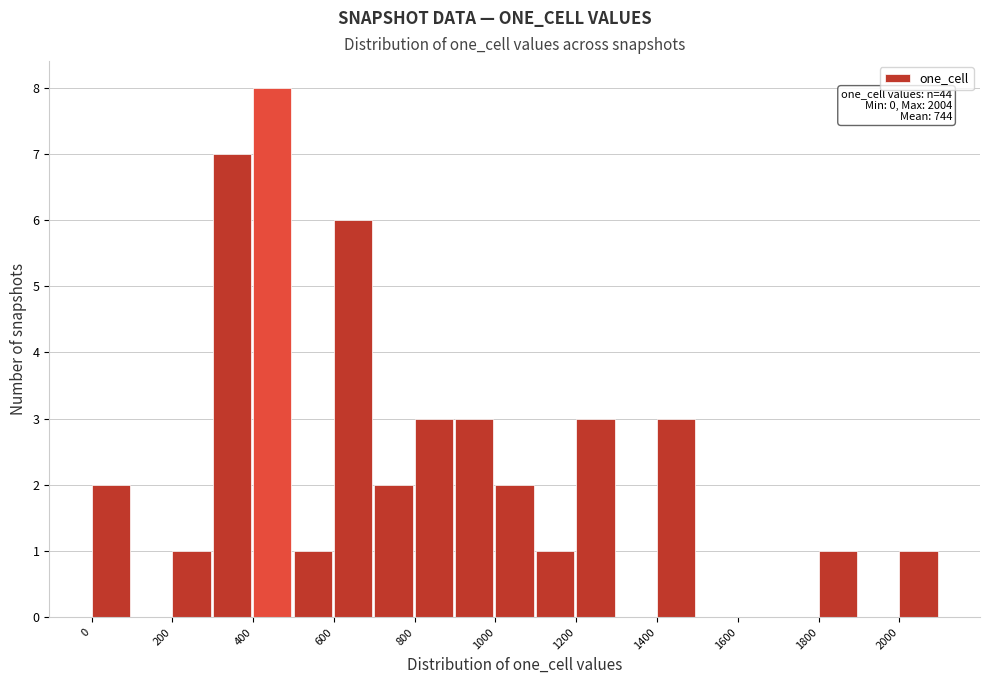

Over which range of the x-axis is the bar tallest?

400 to 500